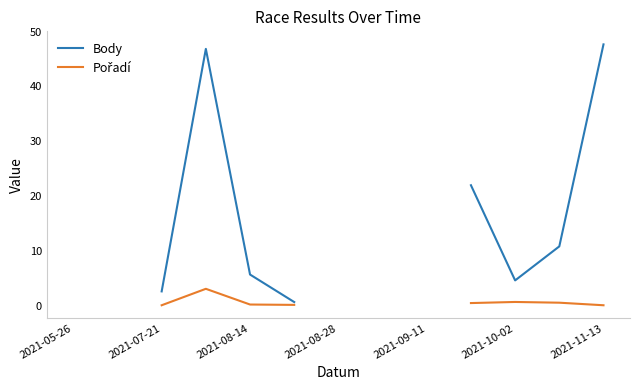

How many data points in Pořadí are above 0?

10